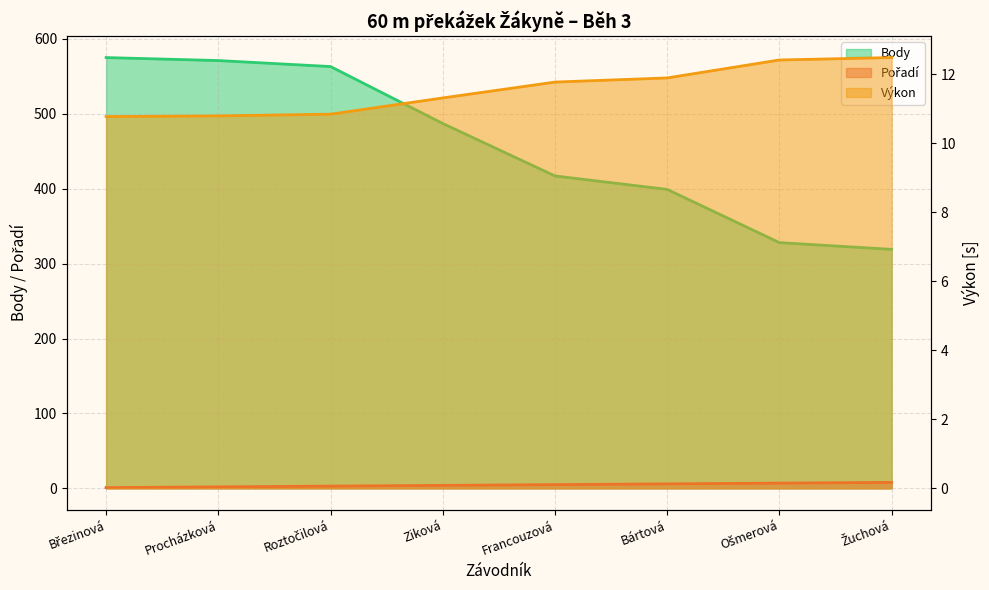

Which has a higher value, Žuchová or Ziková?

Žuchová